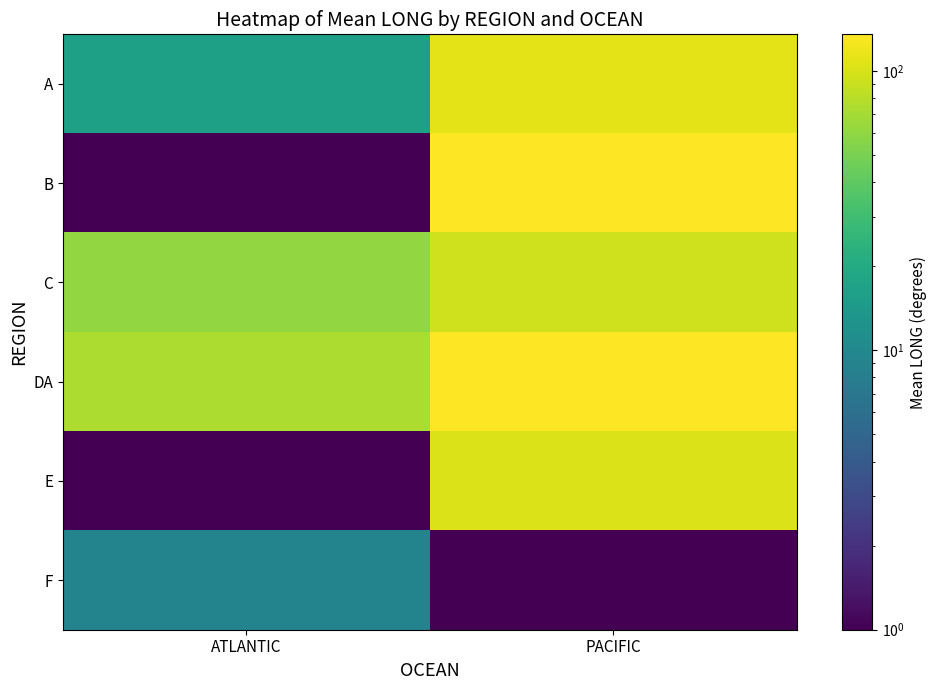

Rank the series at ATLANTIC from highest to lowest value.

DA, C, A, F, B, E